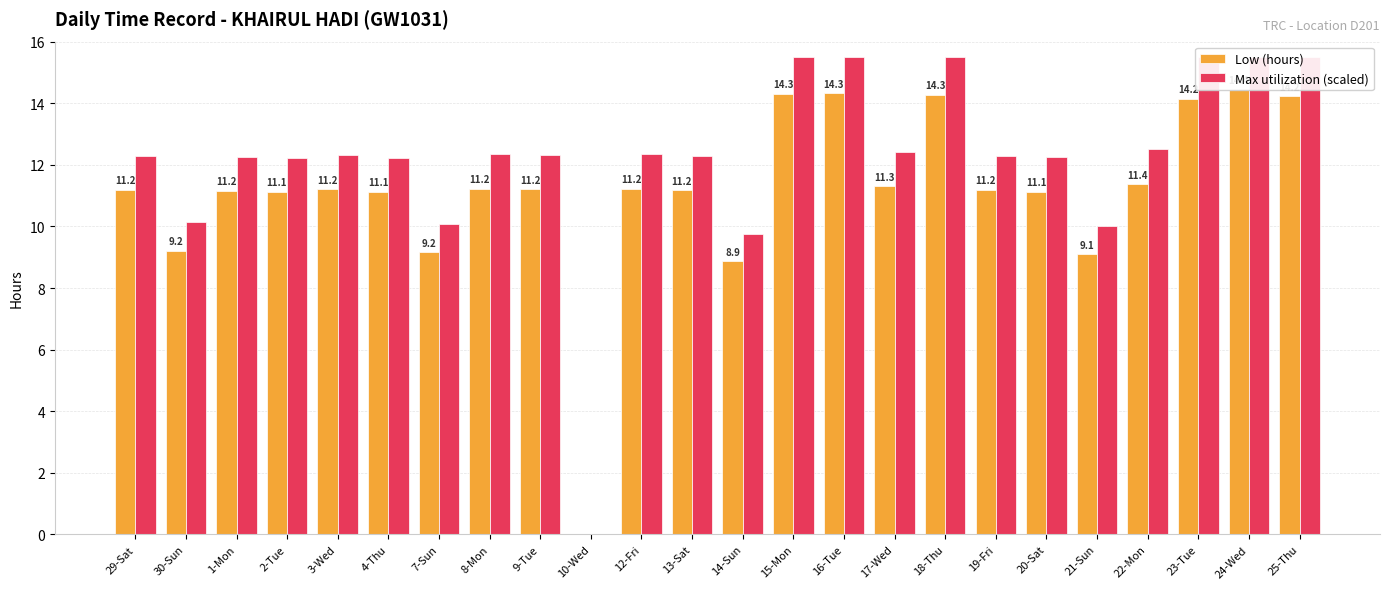

Rank the series by their maximum value, from lowest to highest.

Low (hours), Max utilization (scaled)